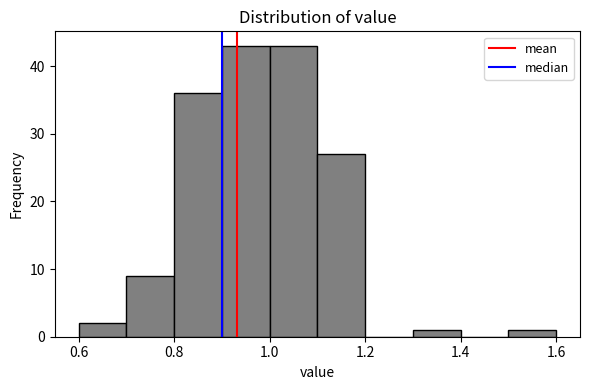

What is the height of the bar covering 1.0 to 1.1 on the x-axis? The values are not printed on the chart, so give them approximately, as read against the axis.

43